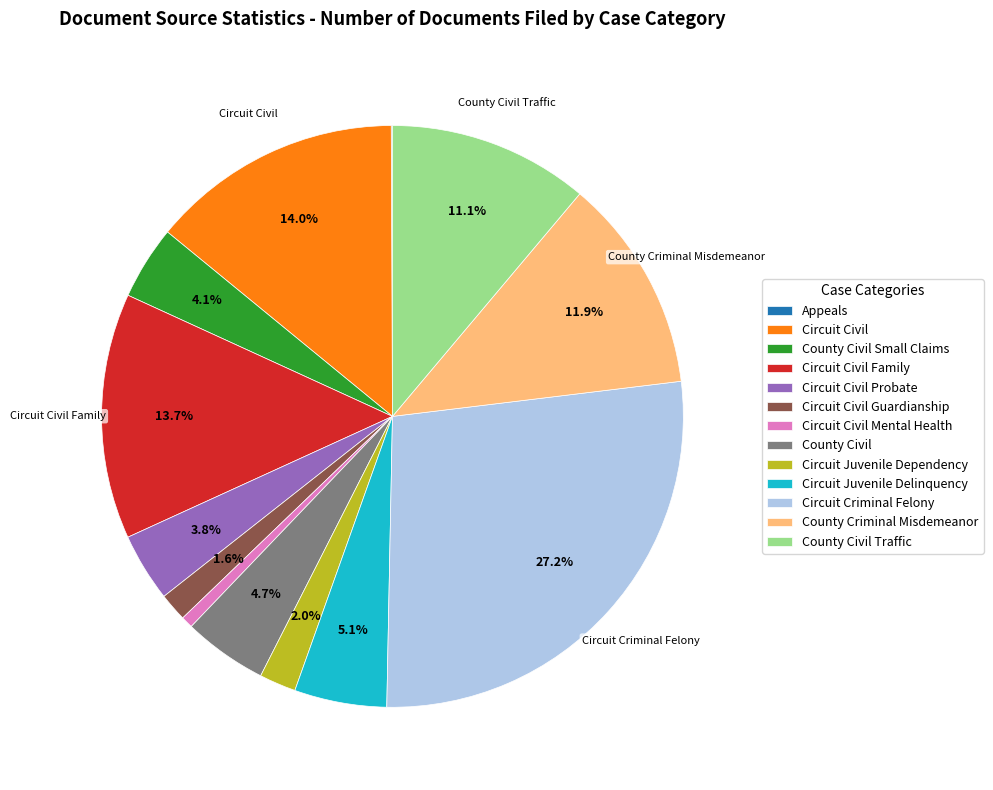

To the nearest percent, what is the difference between the largest and smallest slice percentages?

27%